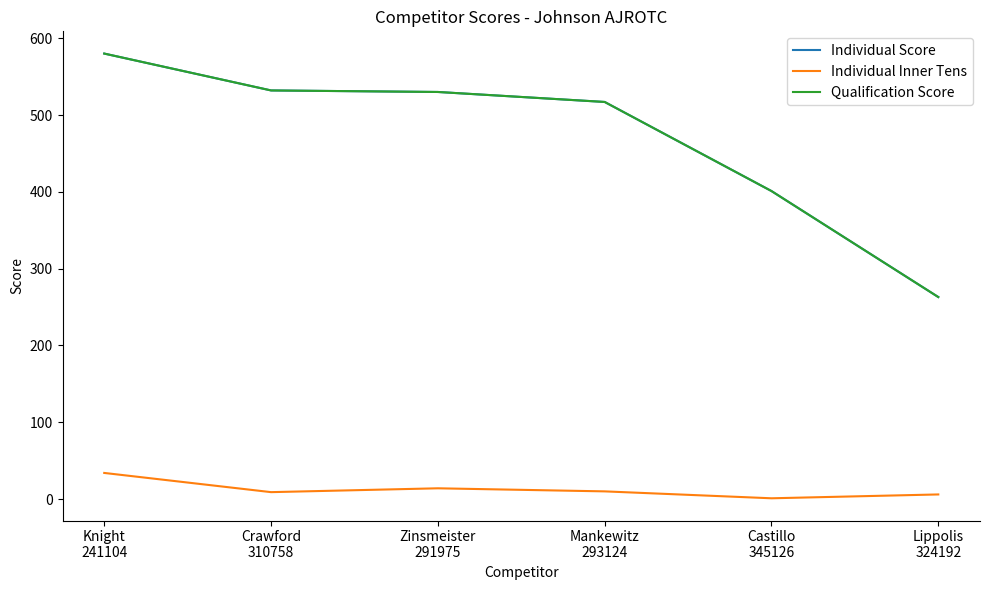

Between Knight
241104 and Castillo
345126, which is larger?

Knight
241104